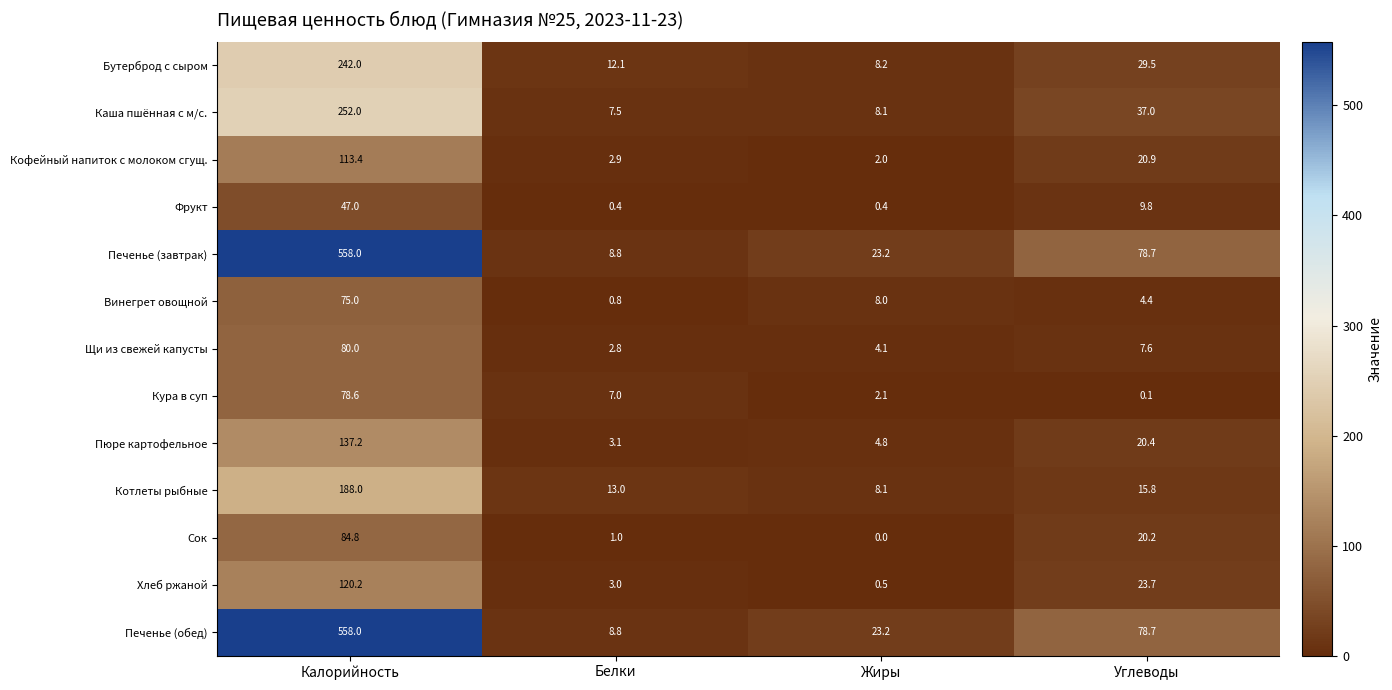

The Печенье (завтрак) series shows 8.8 at Белки. True or false?

True